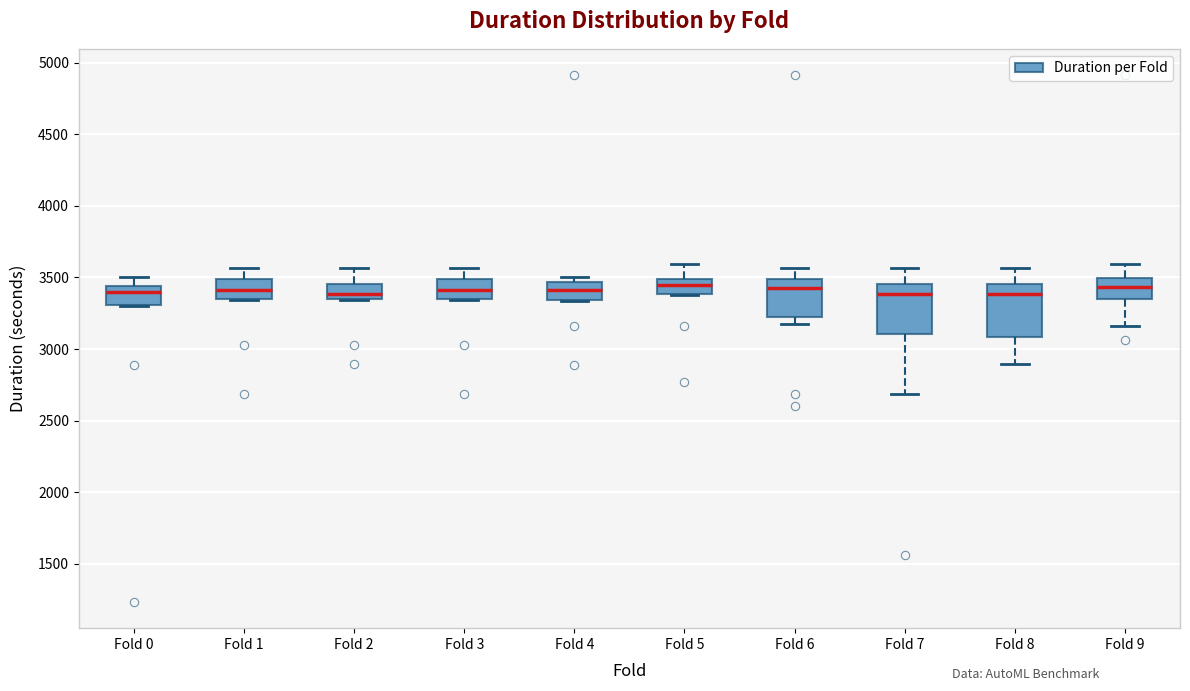

Reading left to right, read every box against the y-axis: the position of its median line, the range the box covers, and the ends of its whiskers. The values are not printed on the chart, so give them approximately, as read against the axis.

Fold 0: median 3400, box 3300 to 3450, whiskers 3300 to 3500
Fold 1: median 3400, box 3350 to 3500, whiskers 3350 to 3550
Fold 2: median 3400, box 3350 to 3450, whiskers 3350 to 3550
Fold 3: median 3400, box 3350 to 3500, whiskers 3350 to 3550
Fold 4: median 3400, box 3350 to 3450, whiskers 3350 to 3500
Fold 5: median 3450, box 3400 to 3500, whiskers 3400 to 3600
Fold 6: median 3450, box 3200 to 3500, whiskers 3150 to 3550
Fold 7: median 3400, box 3100 to 3450, whiskers 2700 to 3550
Fold 8: median 3400, box 3100 to 3450, whiskers 2900 to 3550
Fold 9: median 3450, box 3350 to 3500, whiskers 3150 to 3600